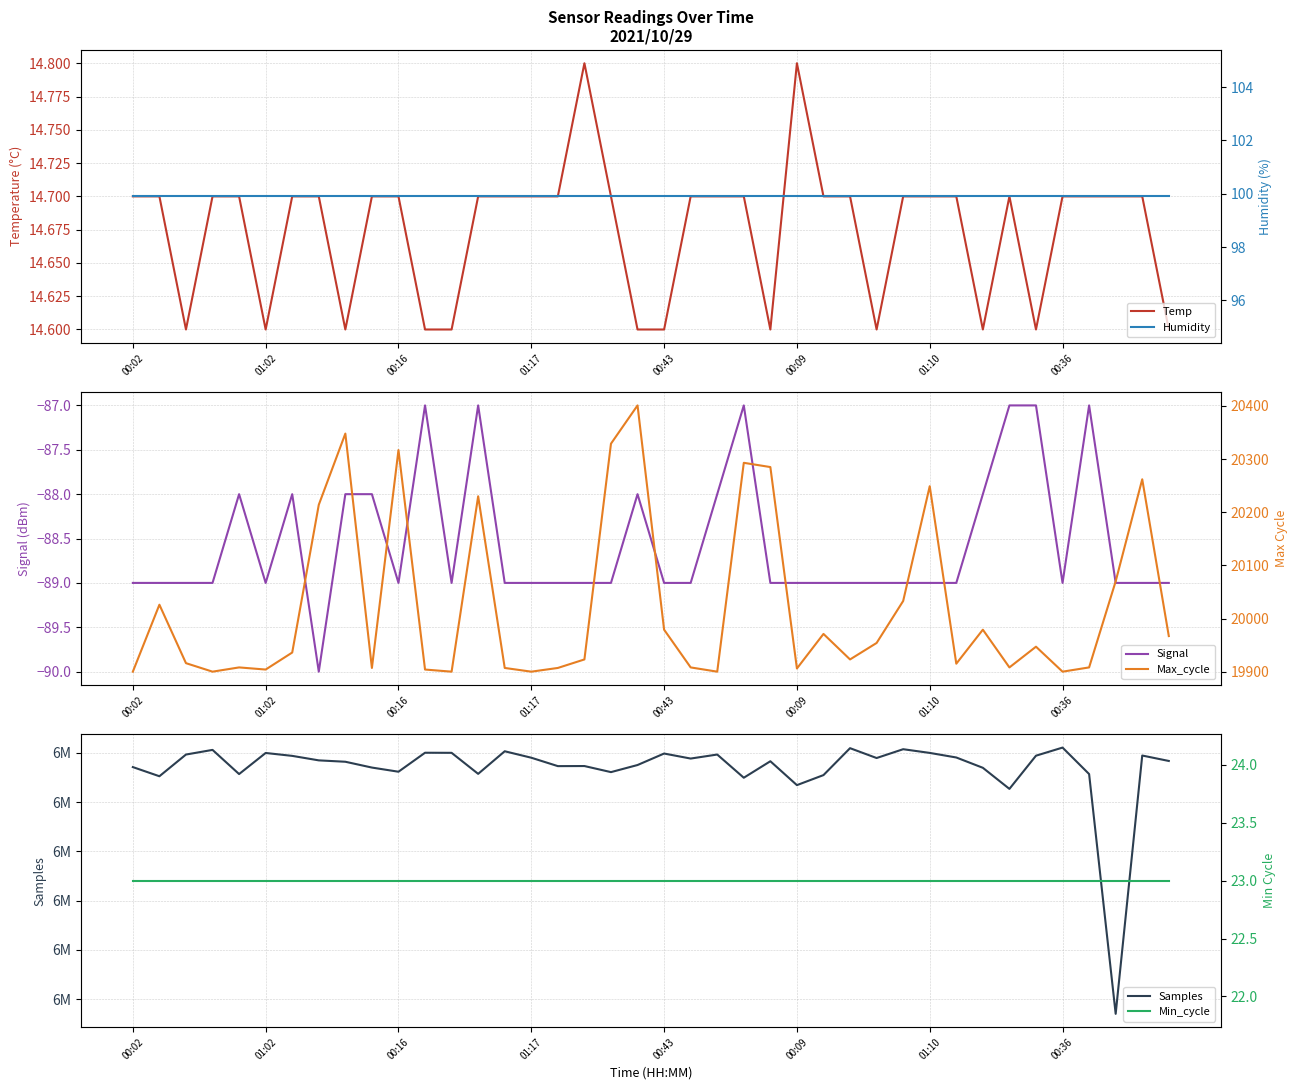

What is the minimum value for Temp?

14.6